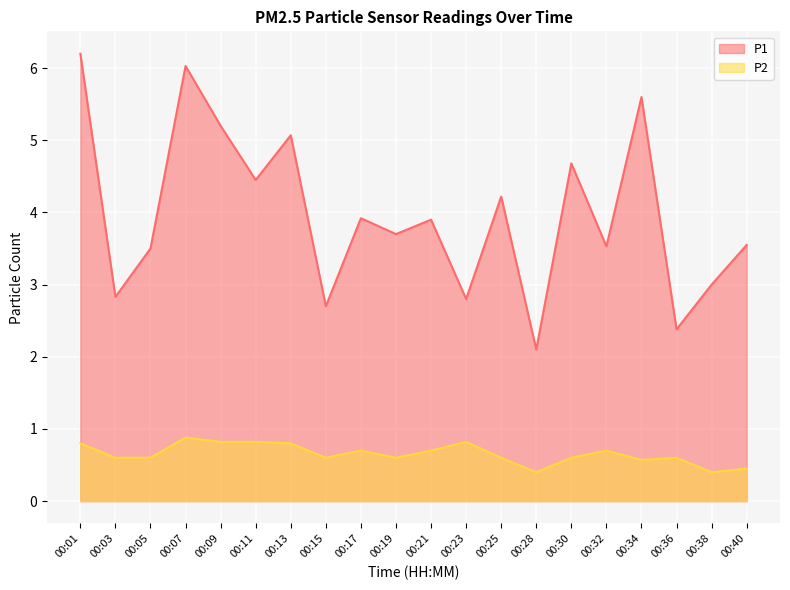

How many values in the P1 series exceed 3?

14